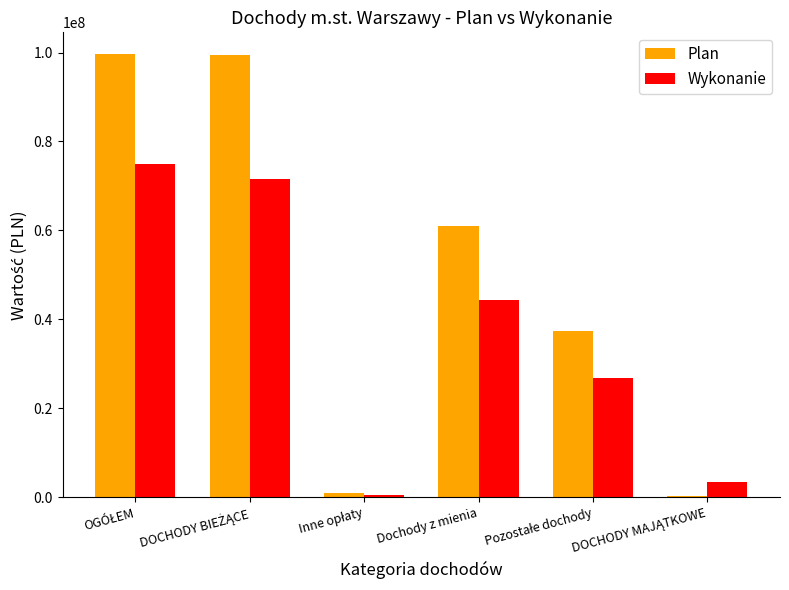

True or false: Wykonanie has a value of 44456813.7 at Dochody z mienia.

True